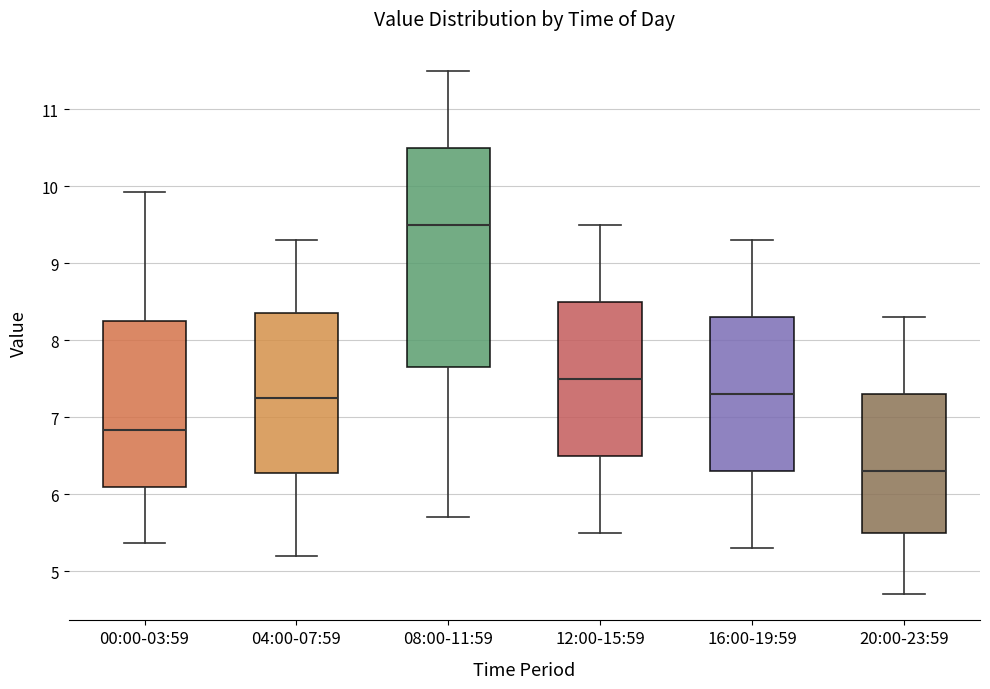

Which box has the lowest median line?

20:00-23:59